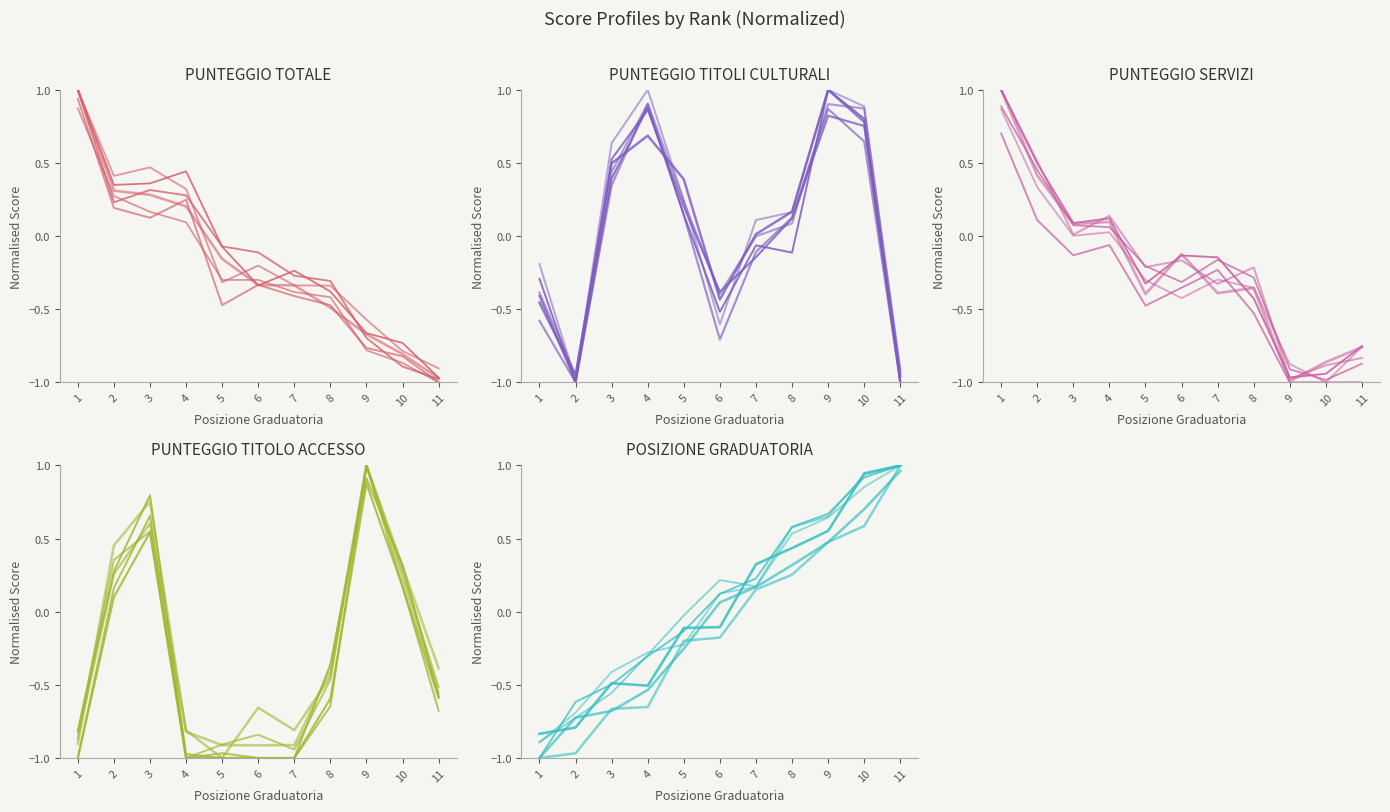

After their last crossing, which series has the higher values: PUNTEGGIO TITOLO ACCESSO or PUNTEGGIO SERVIZI?

PUNTEGGIO TITOLO ACCESSO